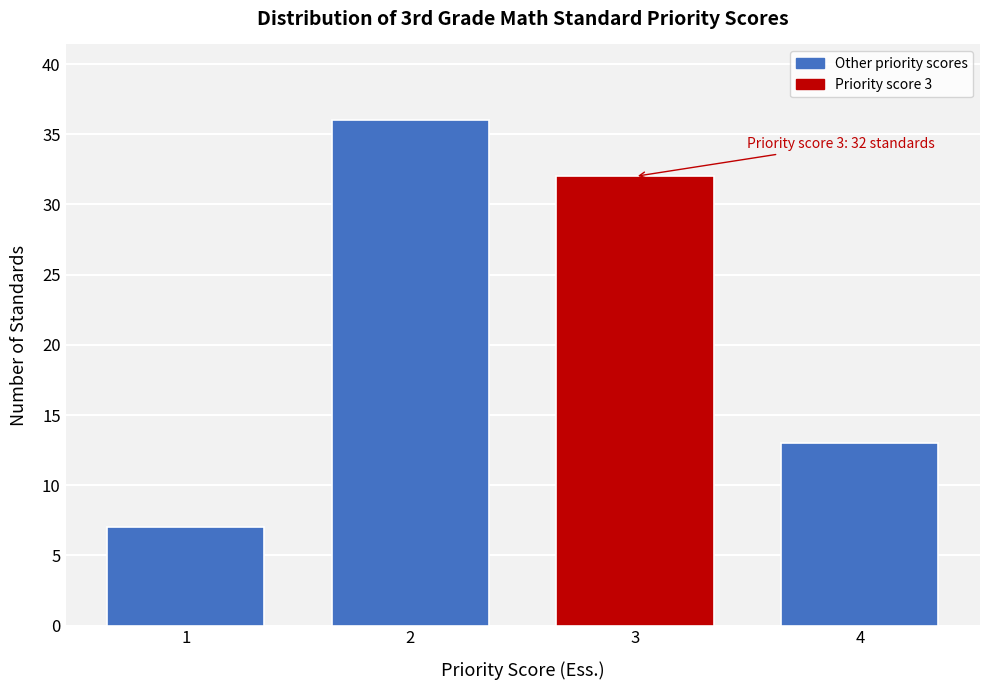

Reading left to right, extract all data points from this chart.

1=7	2=36	3=32	4=13